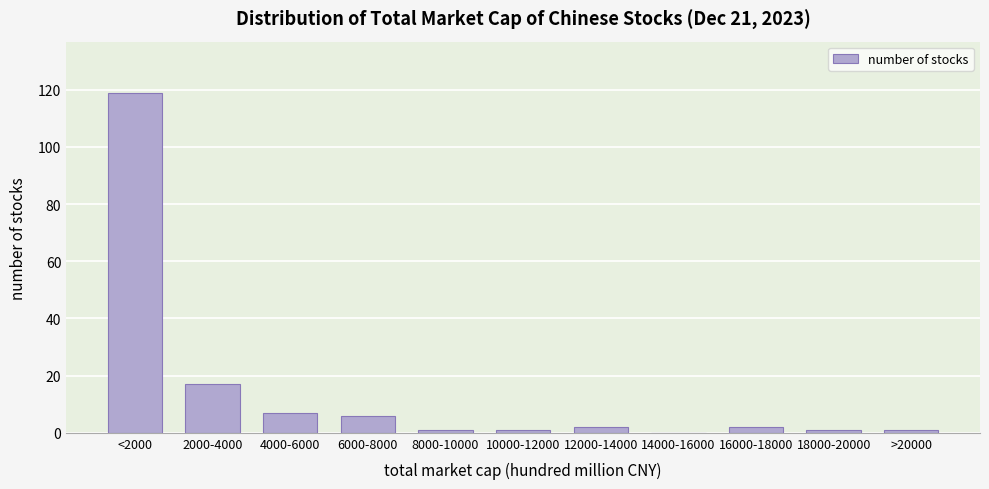

Reading right to left, what are all the values shown in this chart?

>20000=1	18000-20000=1	16000-18000=2	14000-16000=0	12000-14000=2	10000-12000=1	8000-10000=1	6000-8000=6	4000-6000=7	2000-4000=17	<2000=119